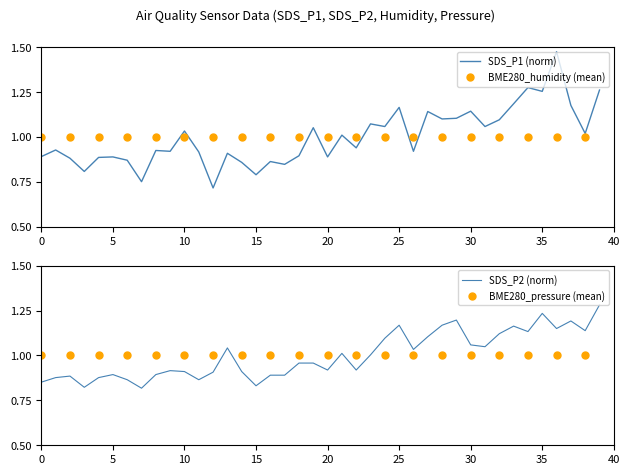

What is the approximate value of SDS_P2 (norm) at 39?

1.3